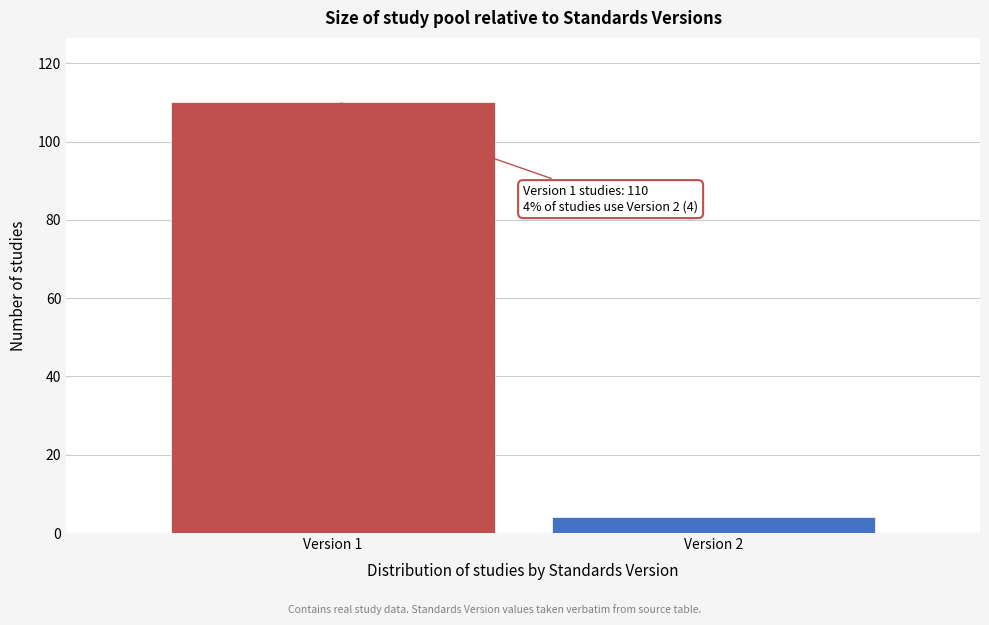

Reading right to left, list all the values displayed in this chart.

4	110